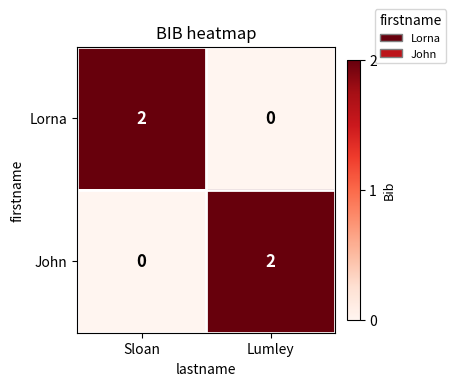

At which label is John closest to 1?

Sloan